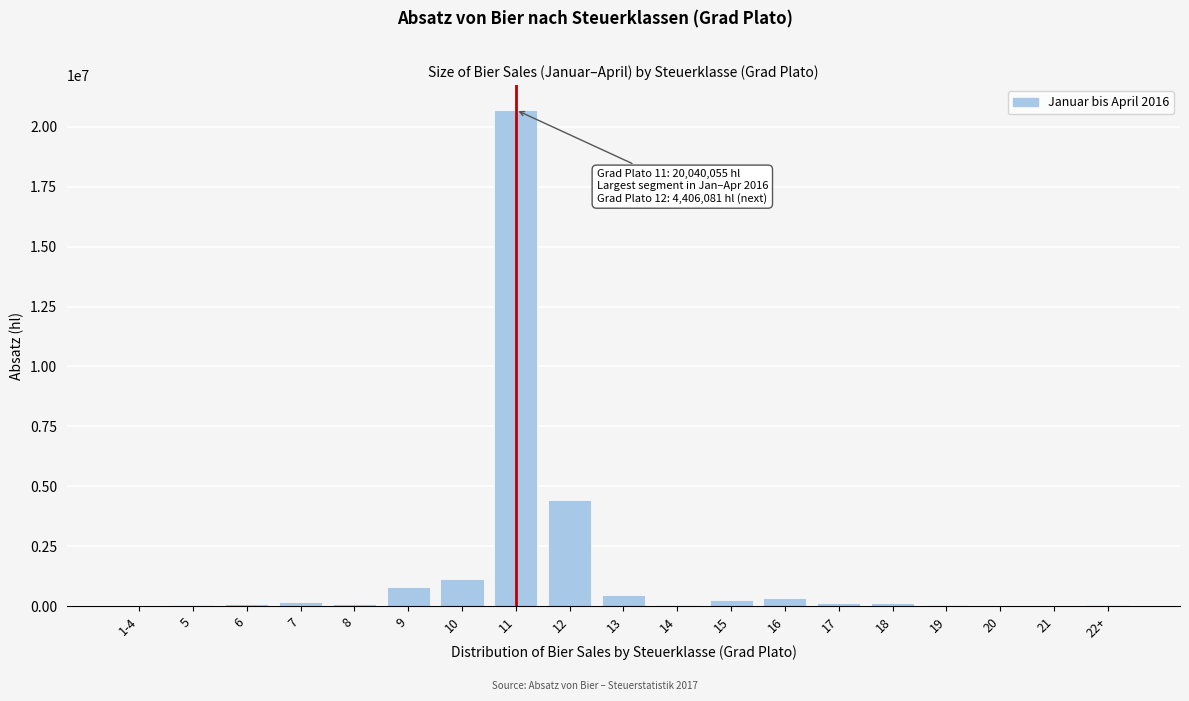

What is the maximum value shown in the chart?

20707113.2